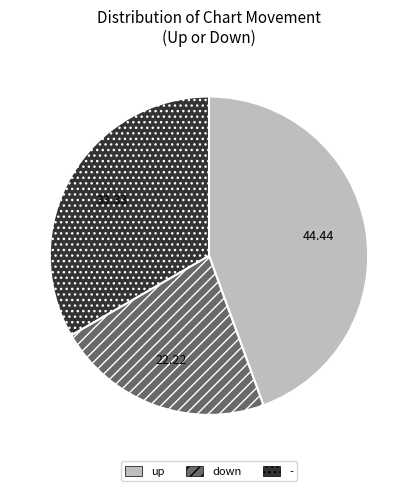

Is there any slice that represents more than half of the pie?

No